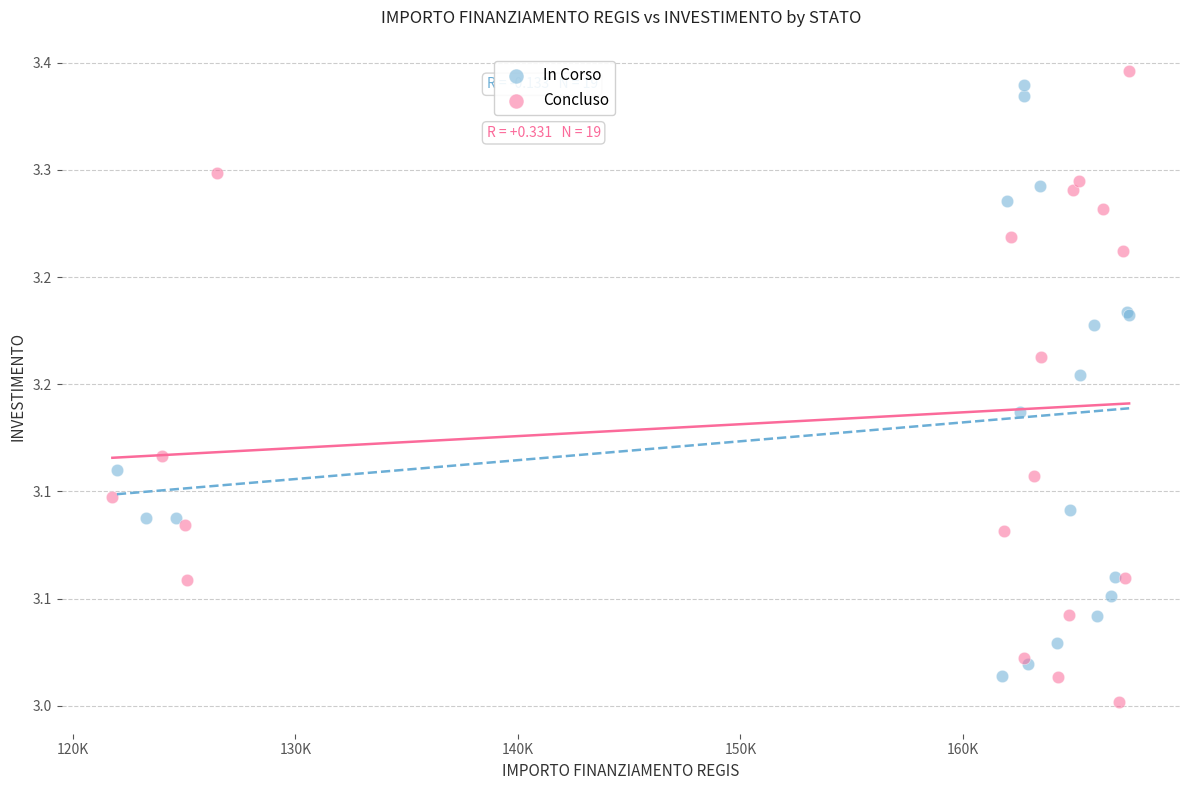

Which series has the largest Y range (max minus min)?

Concluso